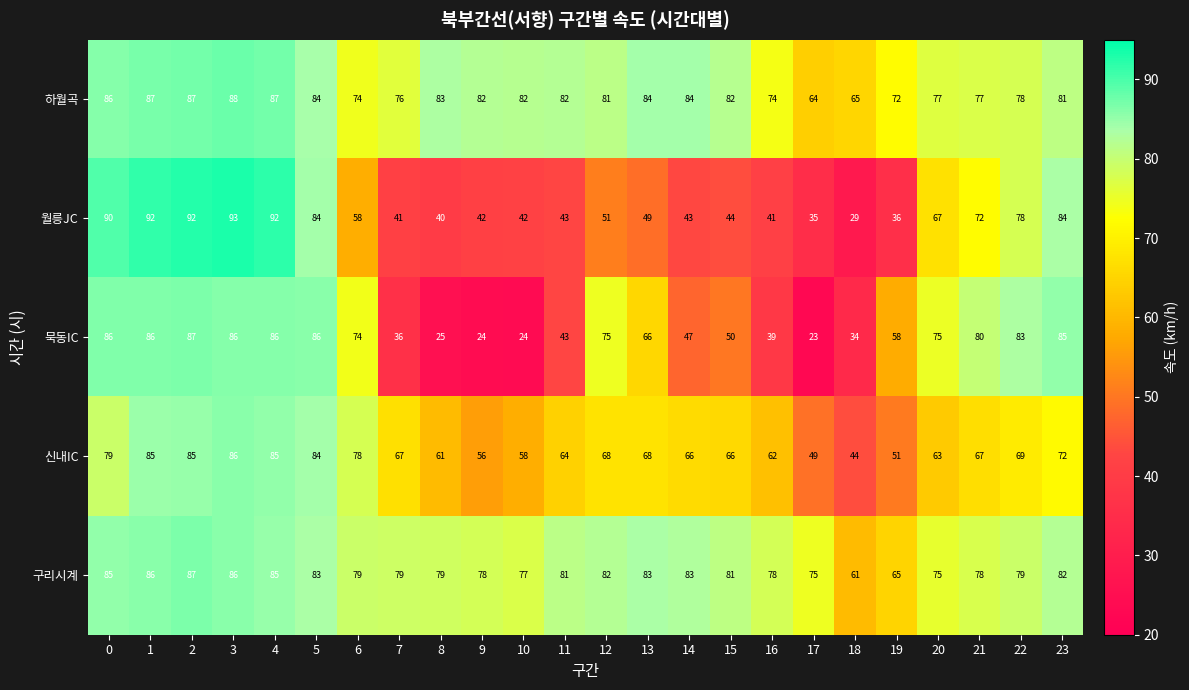

At how many categories does at least one series exceed 60?

24